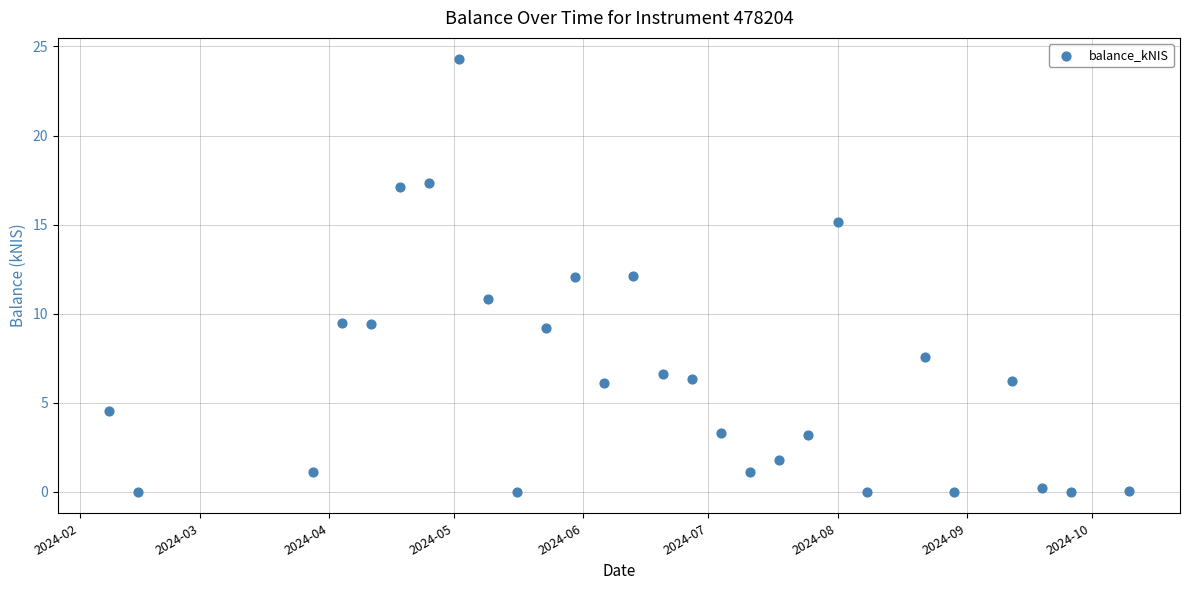

What is the range of Y values (max minus min)?

24.3